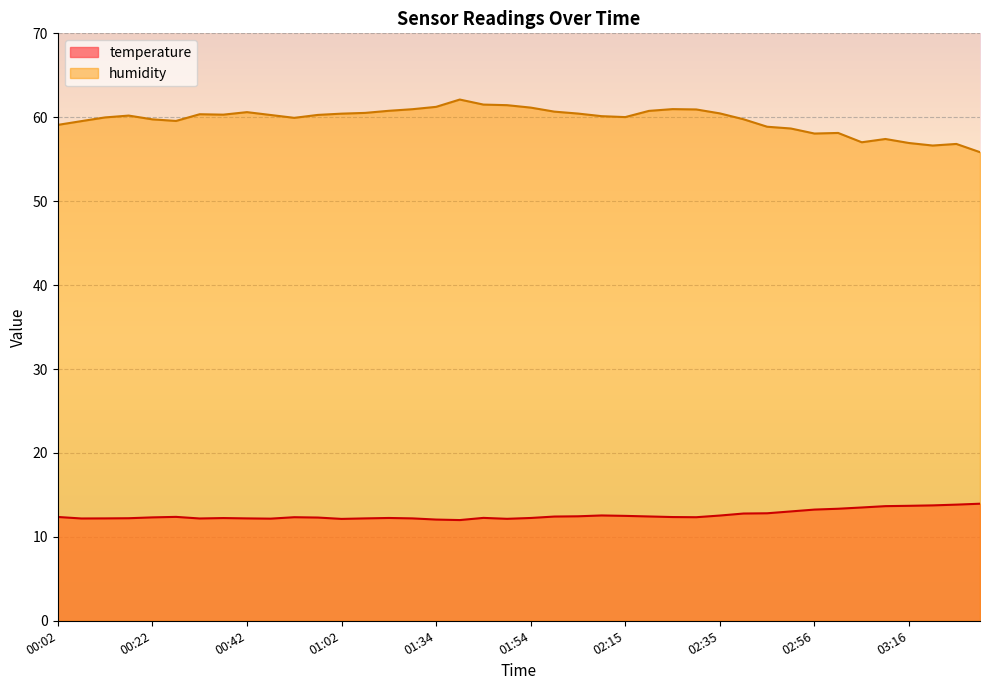

Which label corresponds to the largest value in the chart?

01:39